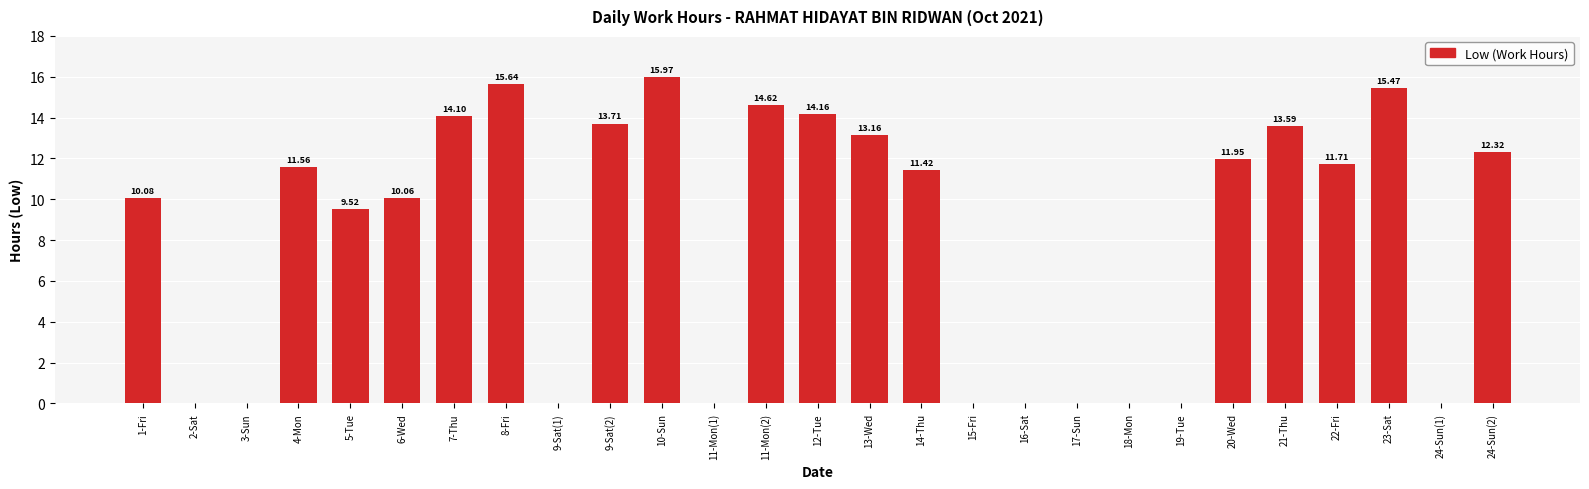

Between 21-Thu and 1-Fri, which is larger?

21-Thu